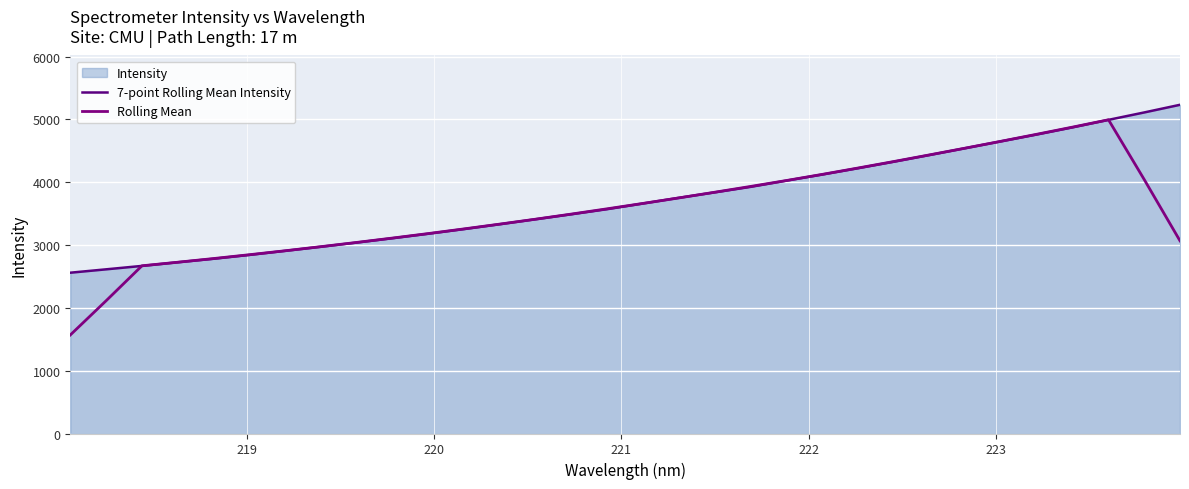

Which series ends up on top after the final intersection of Rolling Mean and 7-point Rolling Mean Intensity?

7-point Rolling Mean Intensity